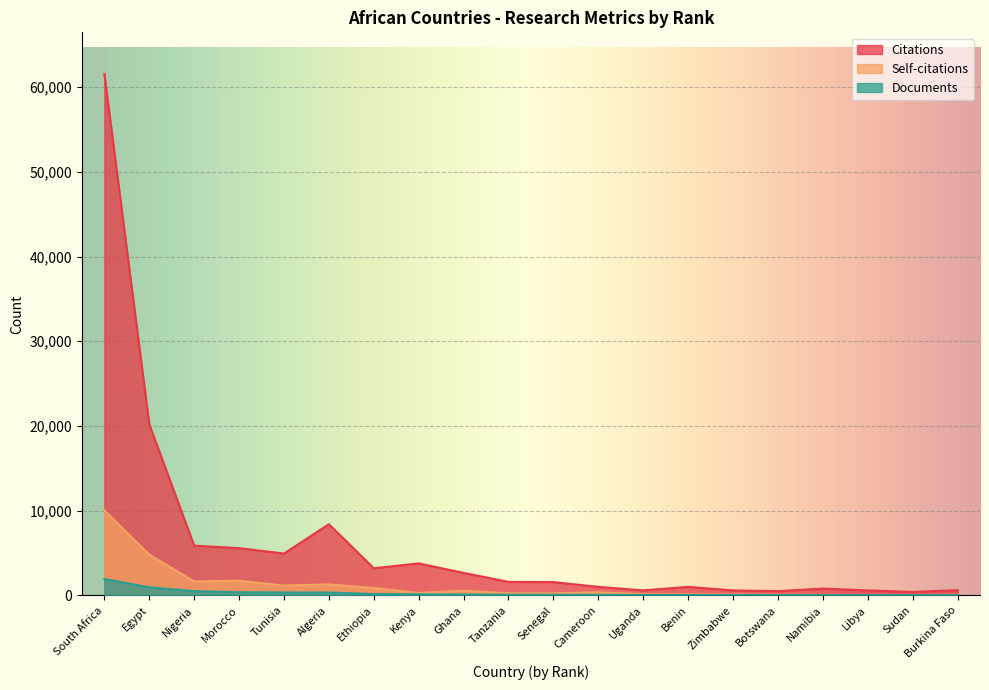

Where is the first local minimum for Self-citations?

Nigeria